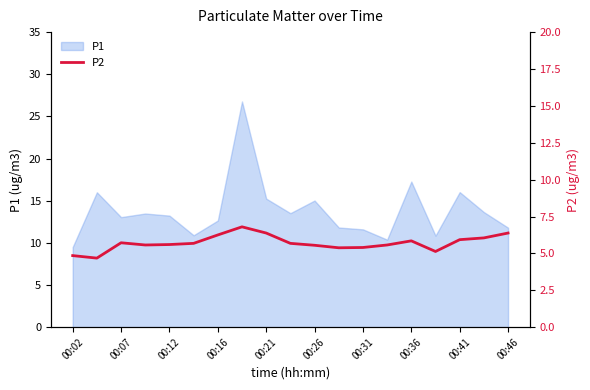

The value of P1 at 00:41 is 16.0. True or false?

True